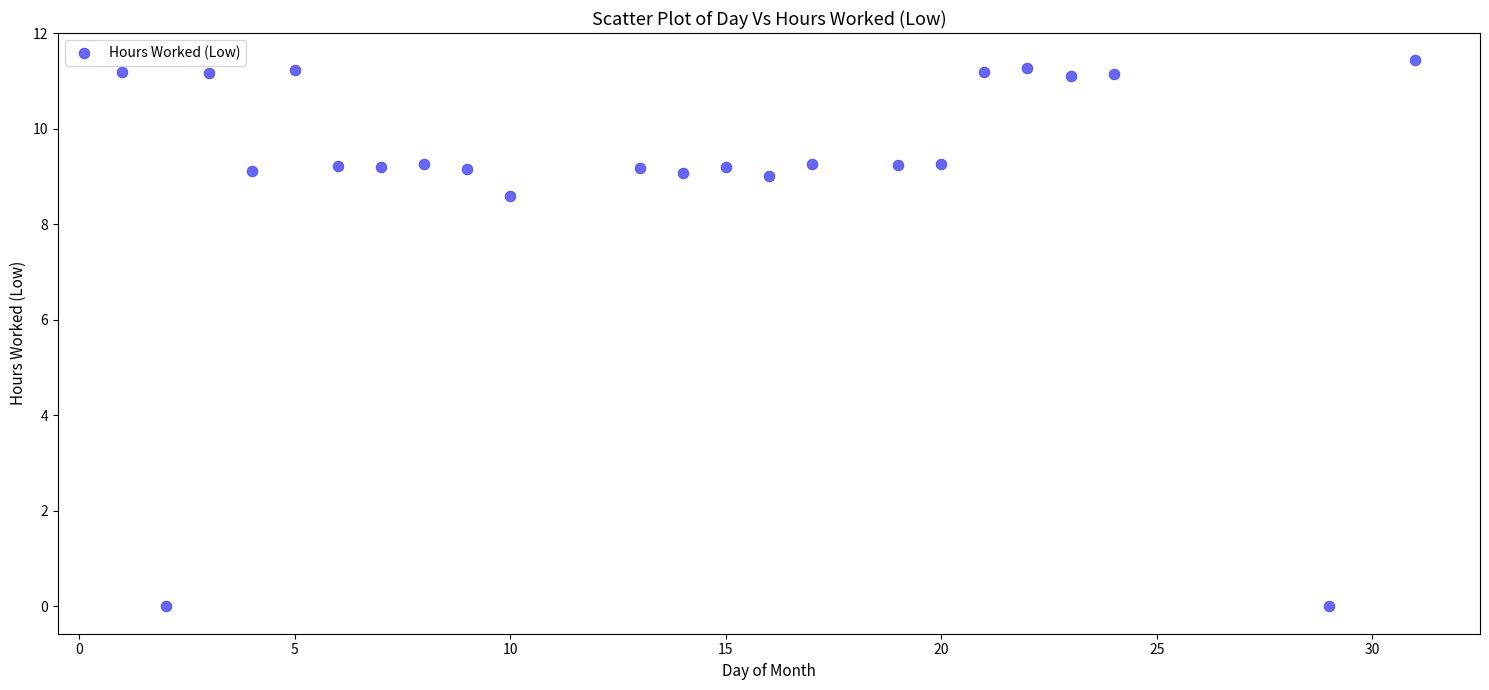

What is the range of X values (max minus min)?

30.0